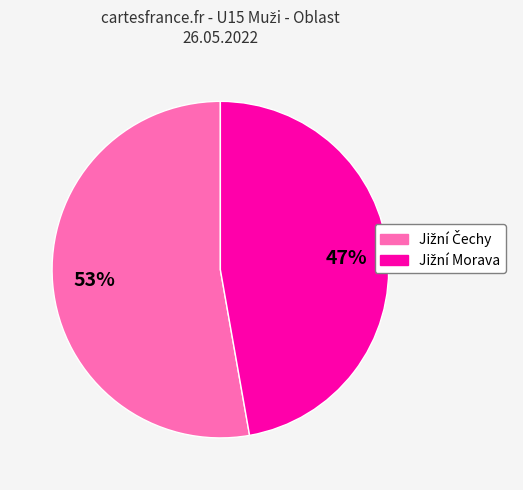

To the nearest percent, what is the difference between the largest and smallest slice percentages?

6%